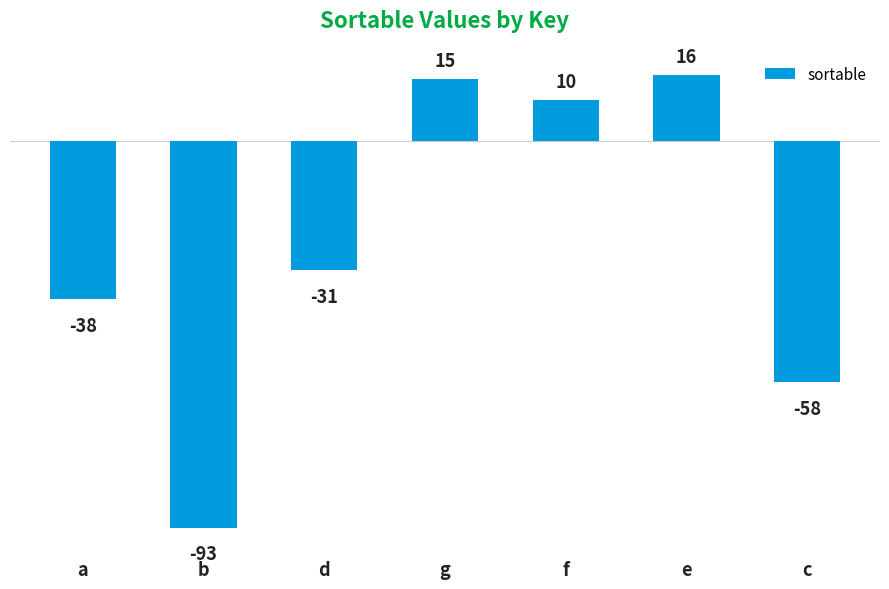

Read the value at b, to the nearest 50.

-100